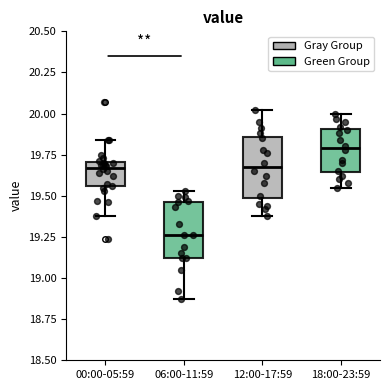

Where does the median line of the box for 00:00-05:59 sit on the y-axis? The values are not printed on the chart, so give them approximately, as read against the axis.

19.65